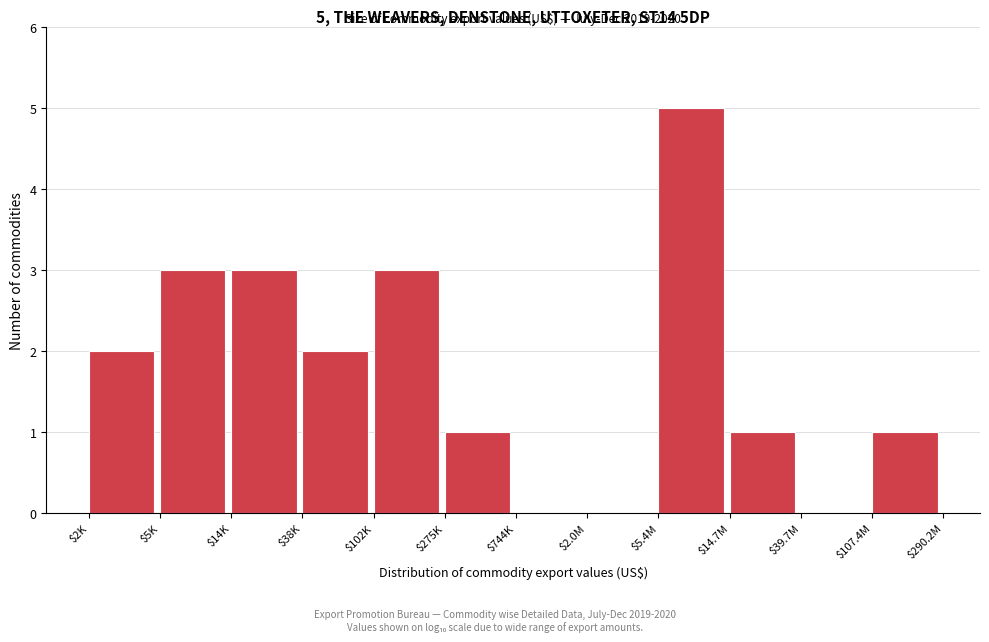

The value at $102K is 3. True or false?

True